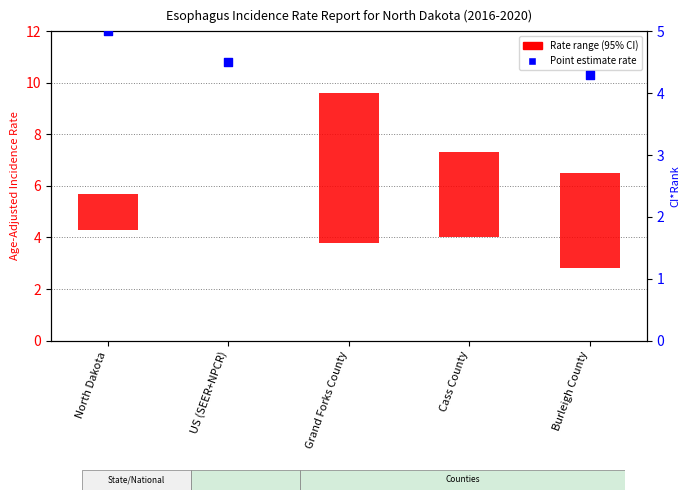

Which has a higher value, North Dakota or US (SEER+NPCR)?

North Dakota